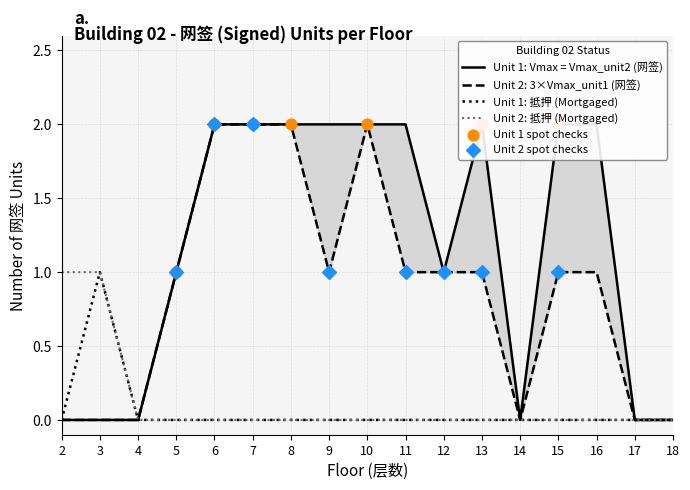

At which category is the sum across all series the highest?

6